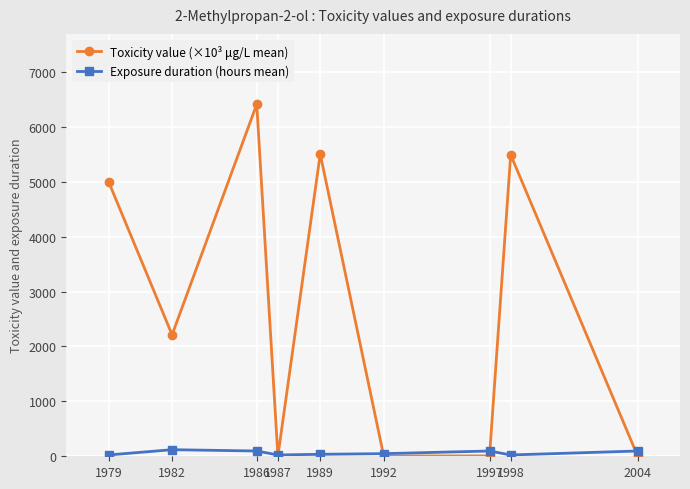

The value of Toxicity value (×10³ μg/L mean) at 1979 is 5000.0. True or false?

True